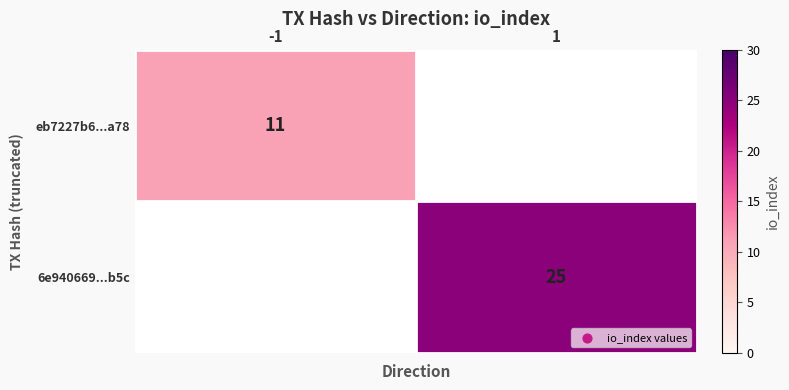

True or false: 6e940669...b5c has a value of 36 at 1.

False